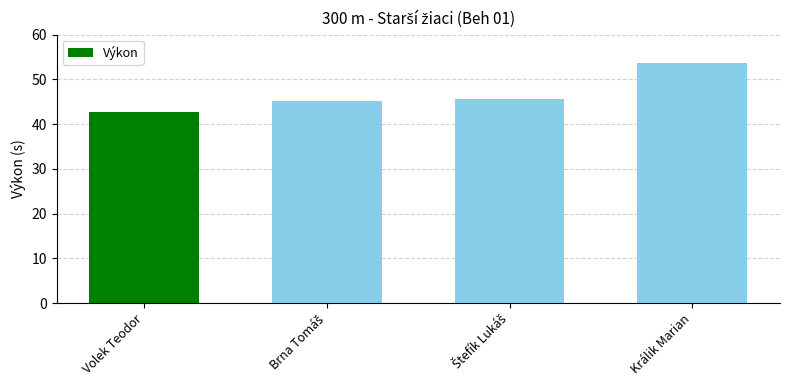

What is the label of the 4th bar from the right?

Volek Teodor